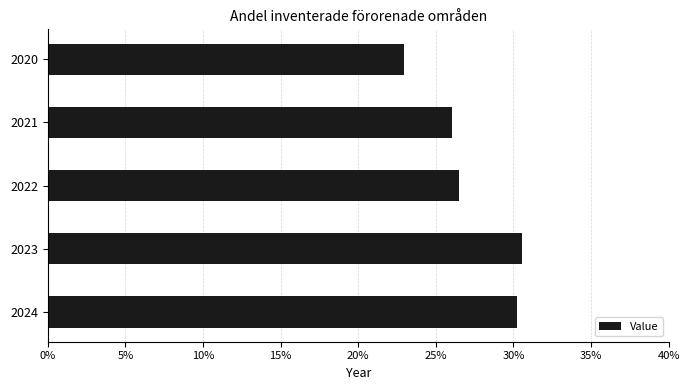

The value at 2020 is 22.9. True or false?

True